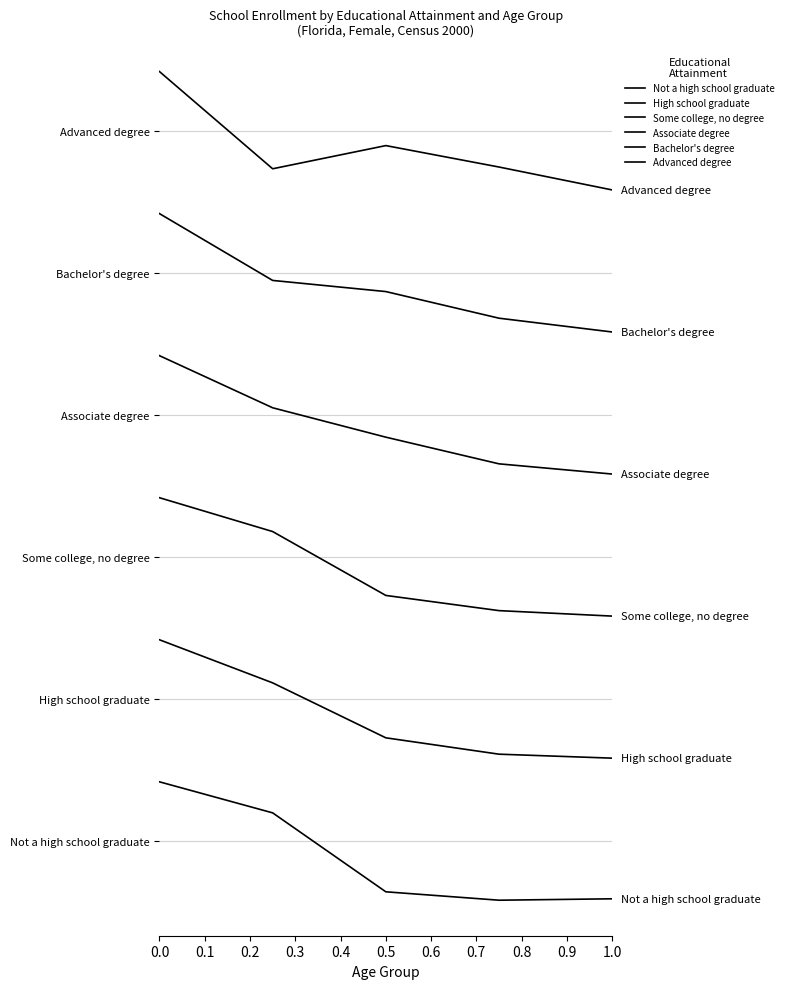

Does the chart display data point markers on the line(s)?

No